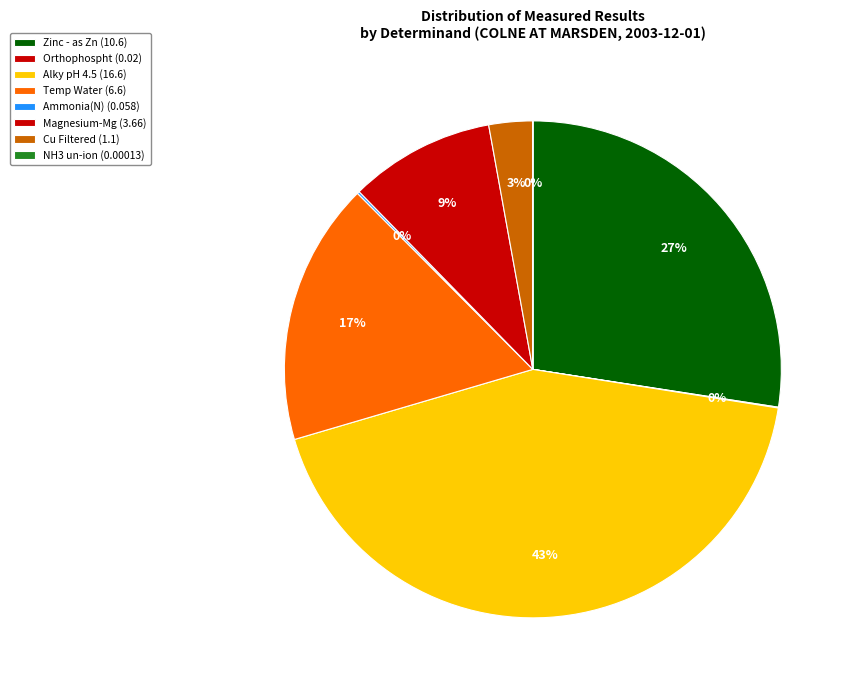

What is the total percentage of Alky pH 4.5 and Ammonia(N)?

43.1%